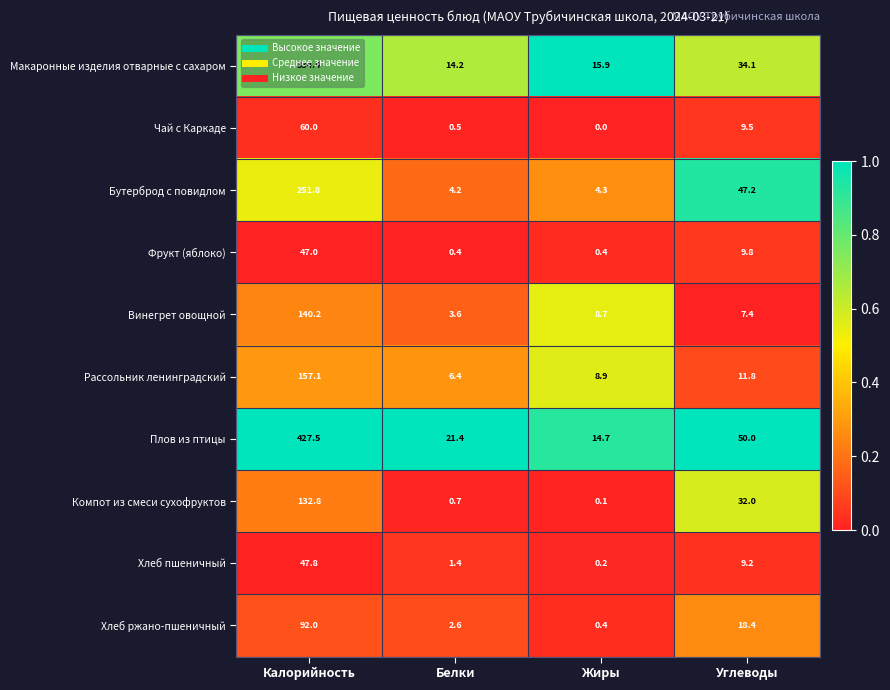

What is the sum of all Хлеб ржано-пшеничный values?

113.4